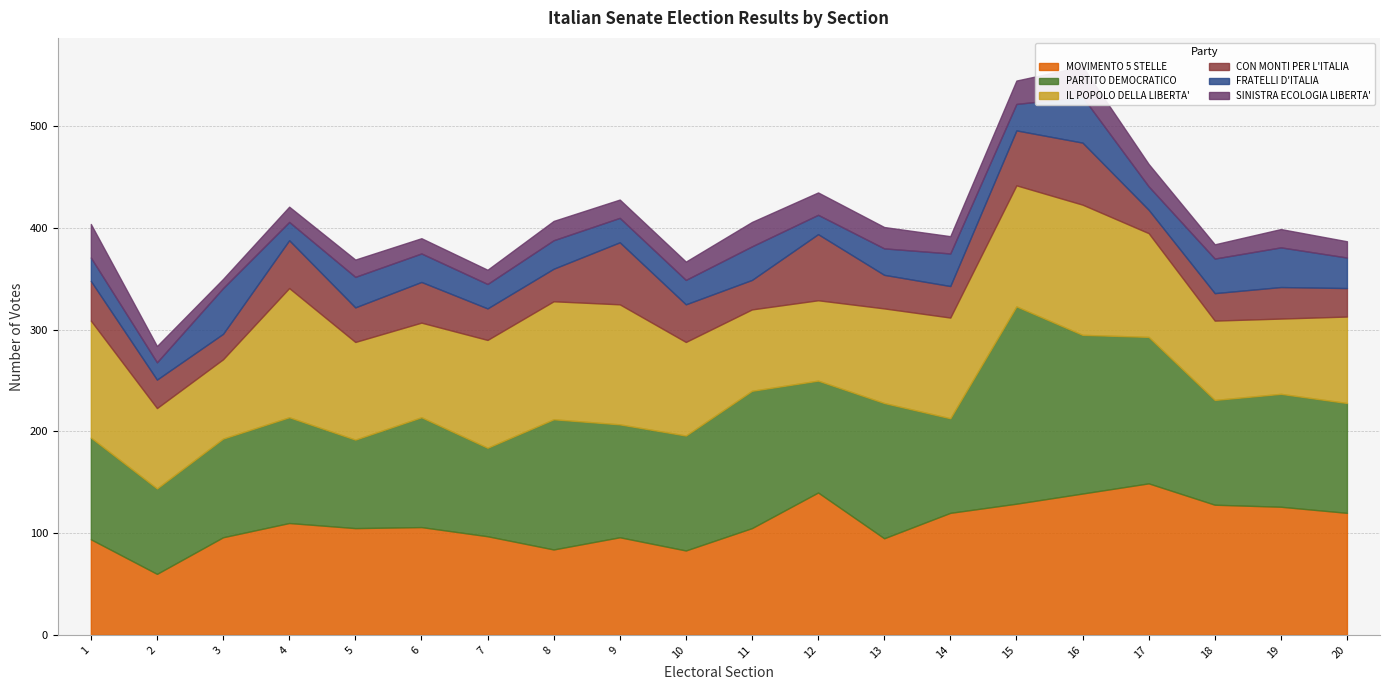

Between 5 and 10, which series saw the biggest shift?

PARTITO DEMOCRATICO